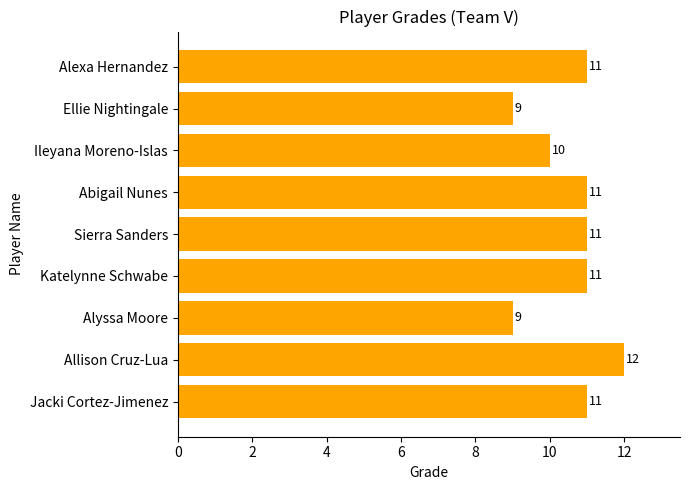

How many distinct data groups are displayed?

1